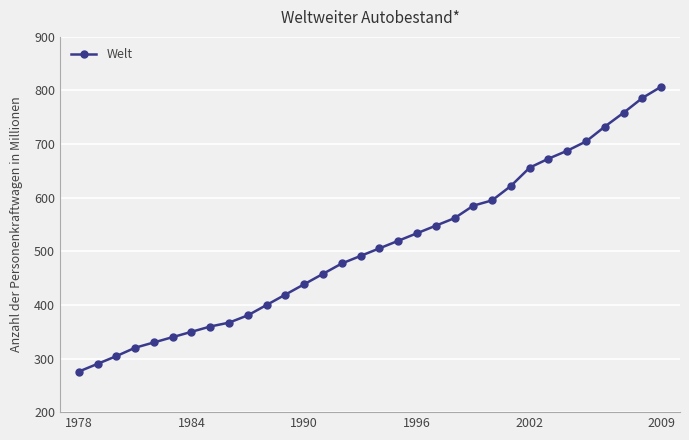

What is the sum of all values?

16278.8